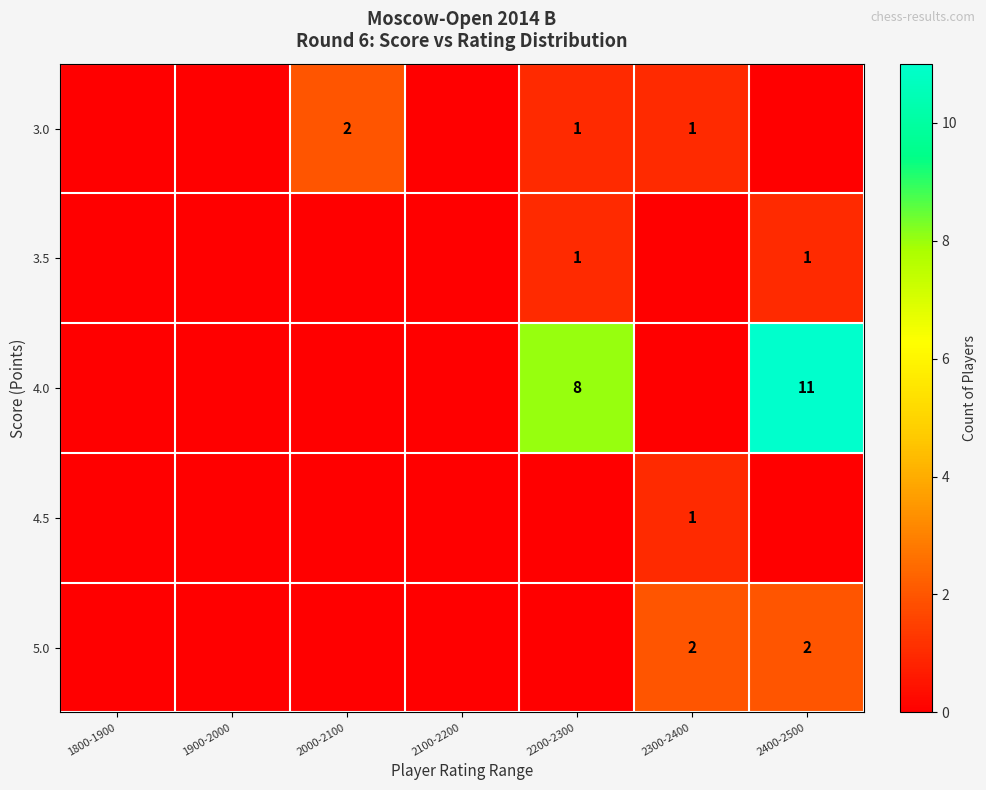

The 5.0 series shows 1 at 2300-2400. True or false?

False